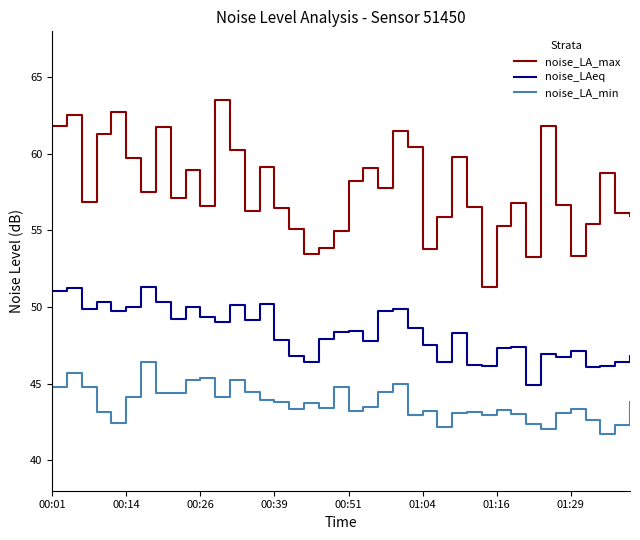

Is this an area chart (filled region under the line)?

No